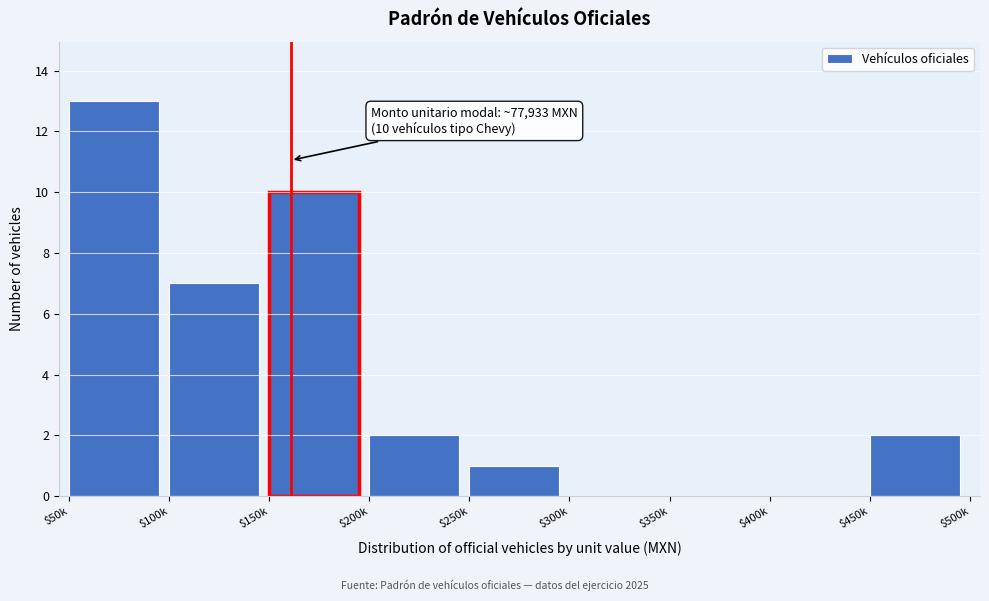

The value at $50k is 21. True or false?

False